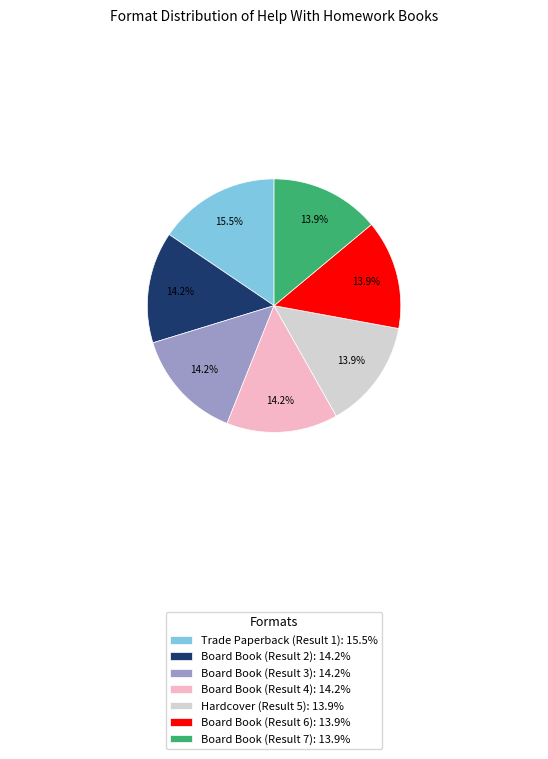

The Board Book (Result 2) slice represents 14% of the pie. True or false?

True